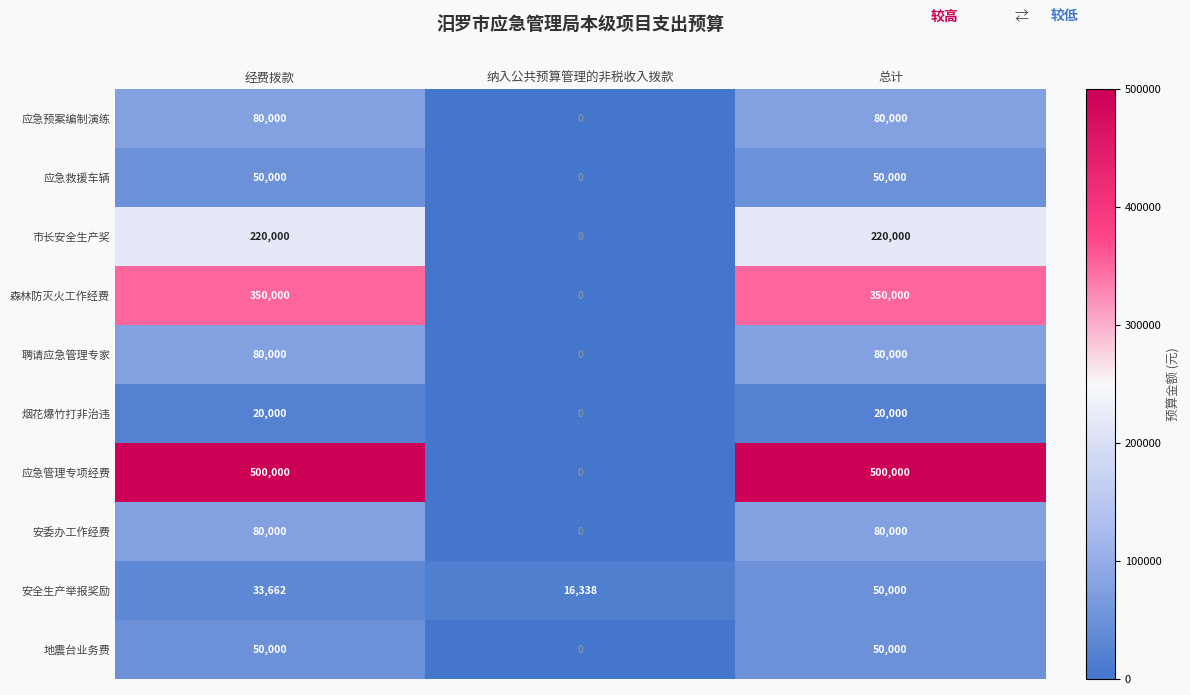

Reading left to right, transcribe all the data shown in this chart.

应急预案编制演练: 经费拨款=80000	纳入公共预算管理的非税收入拨款=0	总计=80000
应急救援车辆: 经费拨款=50000	纳入公共预算管理的非税收入拨款=0	总计=50000
市长安全生产奖: 经费拨款=220000	纳入公共预算管理的非税收入拨款=0	总计=220000
森林防灭火工作经费: 经费拨款=350000	纳入公共预算管理的非税收入拨款=0	总计=350000
聘请应急管理专家: 经费拨款=80000	纳入公共预算管理的非税收入拨款=0	总计=80000
烟花爆竹打非治违: 经费拨款=20000	纳入公共预算管理的非税收入拨款=0	总计=20000
应急管理专项经费: 经费拨款=500000	纳入公共预算管理的非税收入拨款=0	总计=500000
安委办工作经费: 经费拨款=80000	纳入公共预算管理的非税收入拨款=0	总计=80000
安全生产举报奖励: 经费拨款=33662	纳入公共预算管理的非税收入拨款=16338	总计=50000
地震台业务费: 经费拨款=50000	纳入公共预算管理的非税收入拨款=0	总计=50000